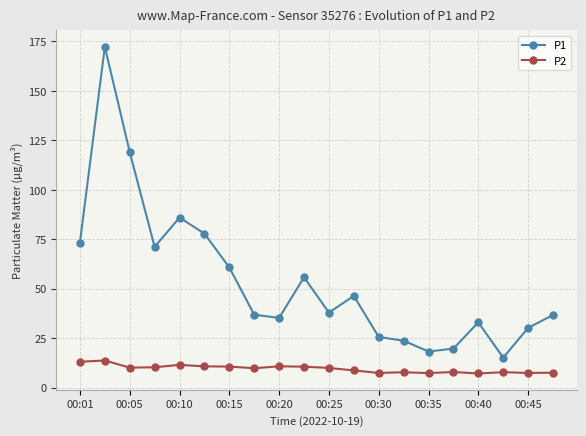

What is the value of the P1 point at the 16th from the left?

19.8